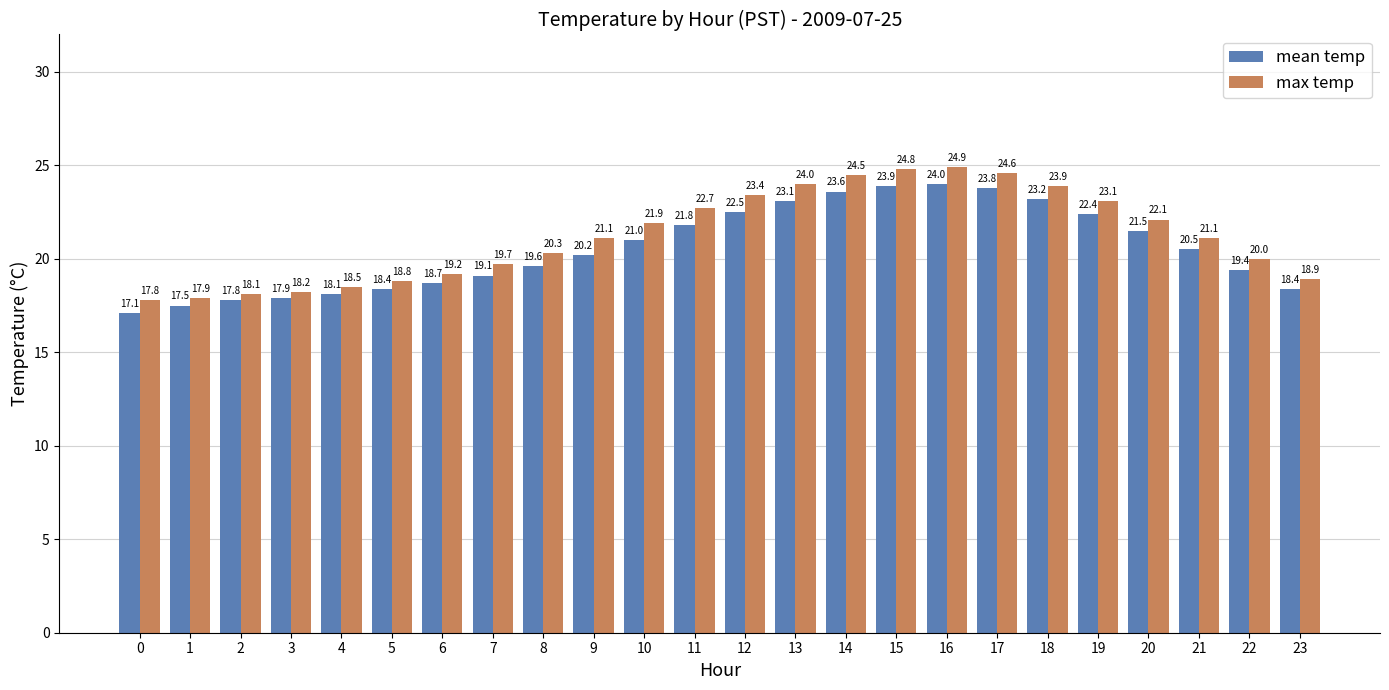

What is the approximate value of max temp at 19?

23.1